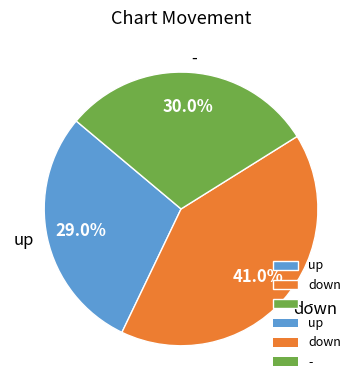

Which category has the smallest portion of the pie?

up